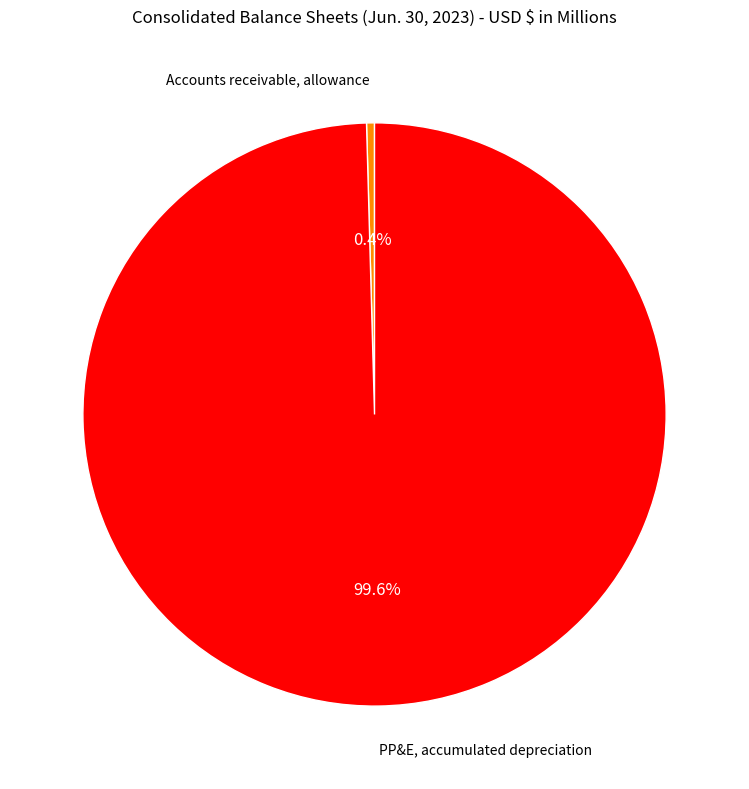

What is the largest slice in the pie chart?

PP&E, accumulated depreciation